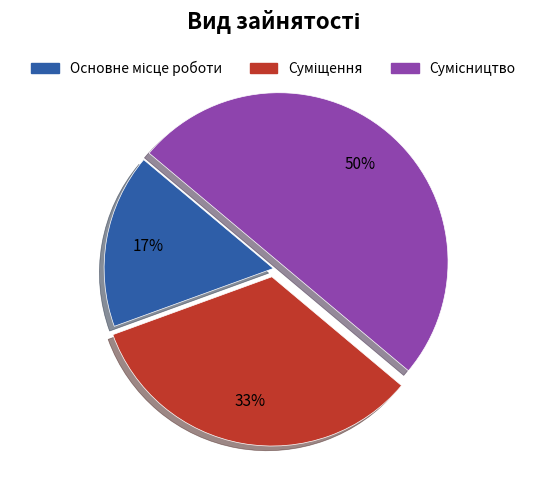

To the nearest percent, what is the average slice percentage?

33%